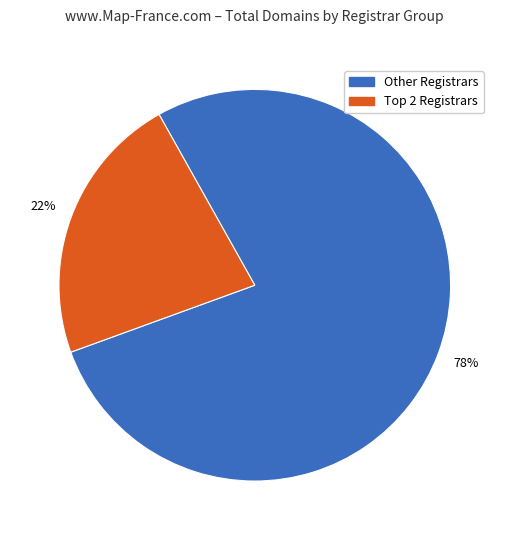

To the nearest percent, what portion does Other Registrars represent?

78%